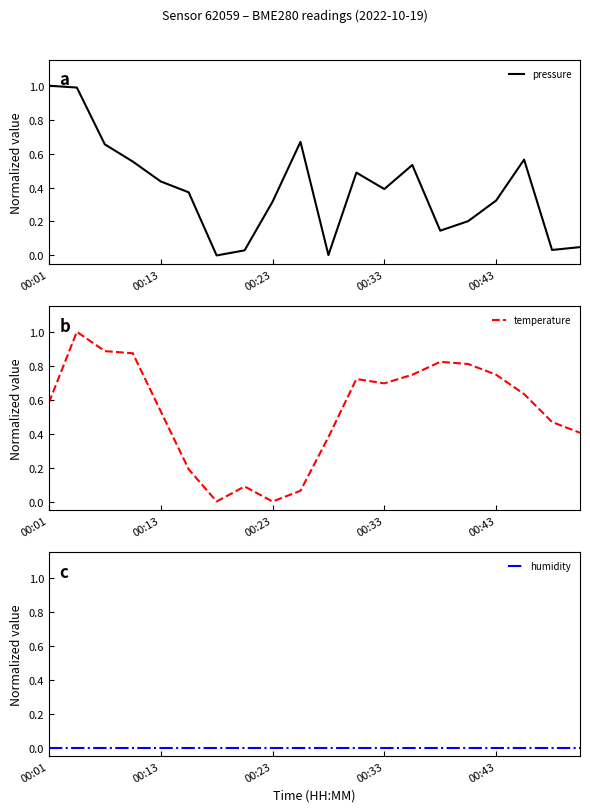

Rank the series by their average value, from highest to lowest.

temperature, pressure, humidity